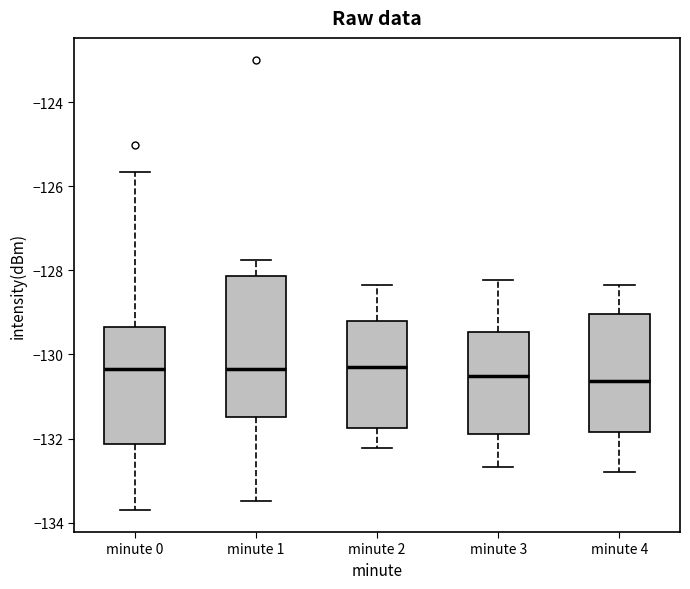

Reading left to right, read every box against the y-axis: the position of its median line, the range the box covers, and the ends of its whiskers. The values are not printed on the chart, so give them approximately, as read against the axis.

minute 0: median -130.4, box -132.2 to -129.4, whiskers -133.6 to -125.6
minute 1: median -130.4, box -131.4 to -128.2, whiskers -133.4 to -127.8
minute 2: median -130.2, box -131.8 to -129.2, whiskers -132.2 to -128.4
minute 3: median -130.6, box -131.8 to -129.4, whiskers -132.6 to -128.2
minute 4: median -130.6, box -131.8 to -129.0, whiskers -132.8 to -128.4